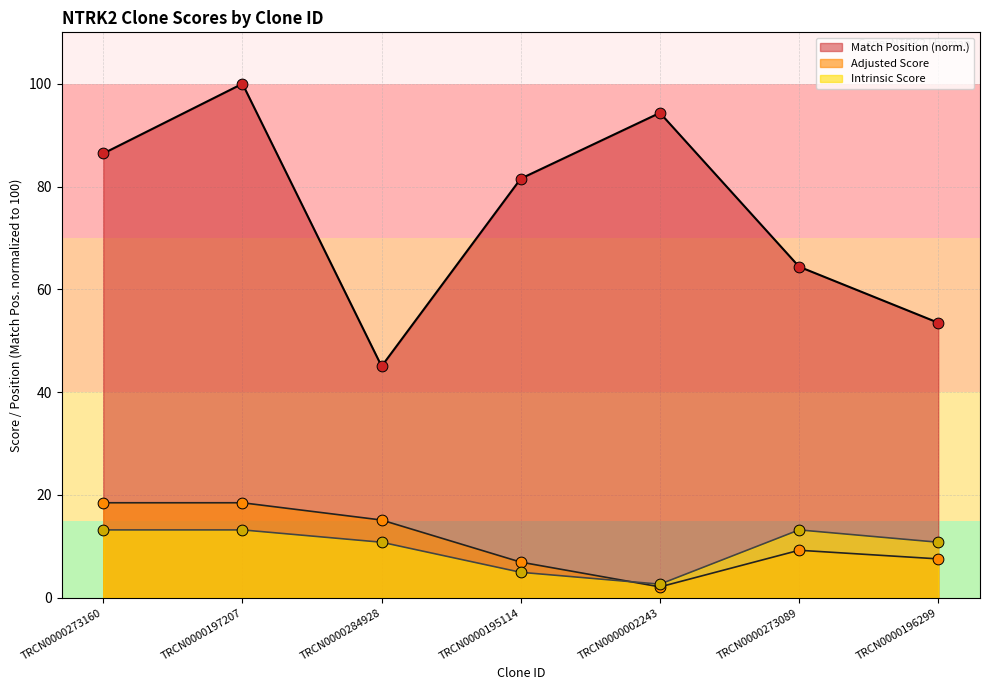

Which series reaches the minimum Y coordinate?

Adjusted Score